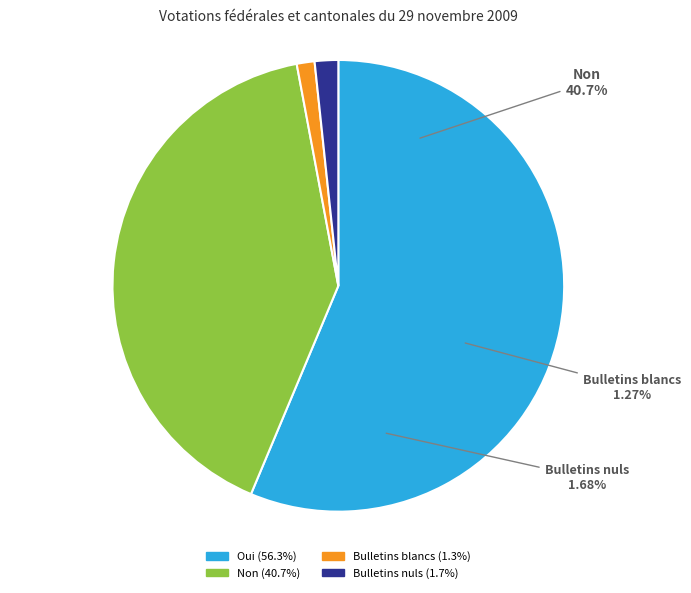

Does Bulletins blancs represent more than half of the total?

No